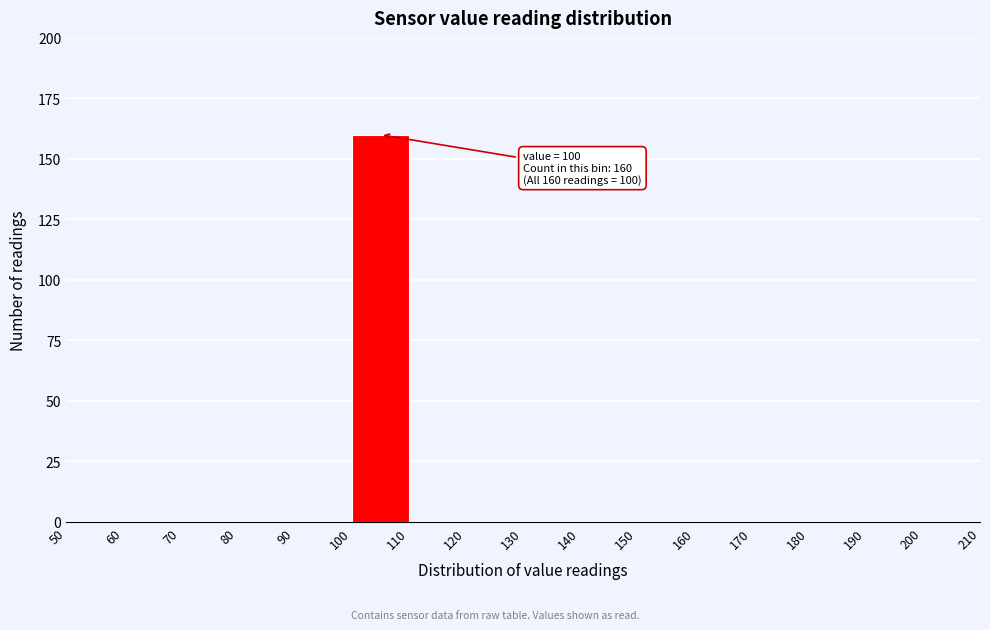

Over which range of the x-axis is the bar tallest?

100 to 110